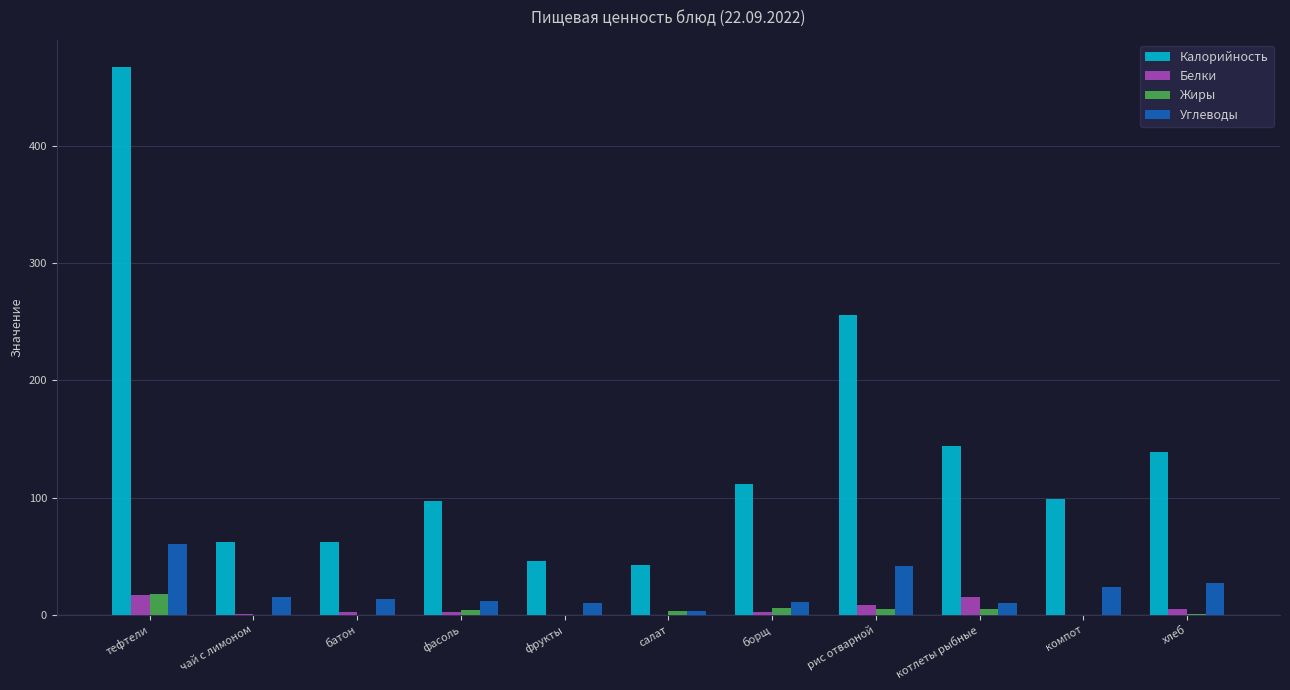

How many distinct data groups are displayed?

4